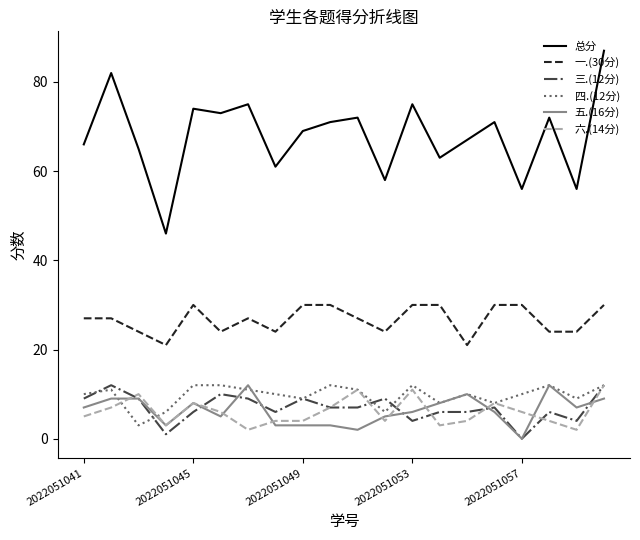

True or false: 总分 and 六.(14分) intersect in this chart.

False